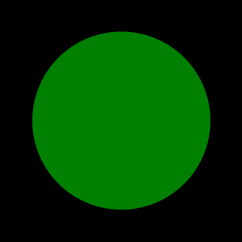

Which slice is the largest?

Rank 4